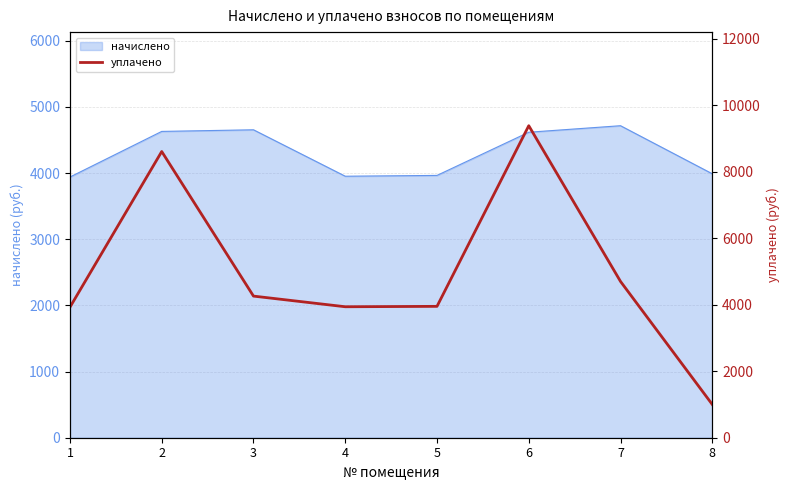

At which category does the data reach its first local valley?

4